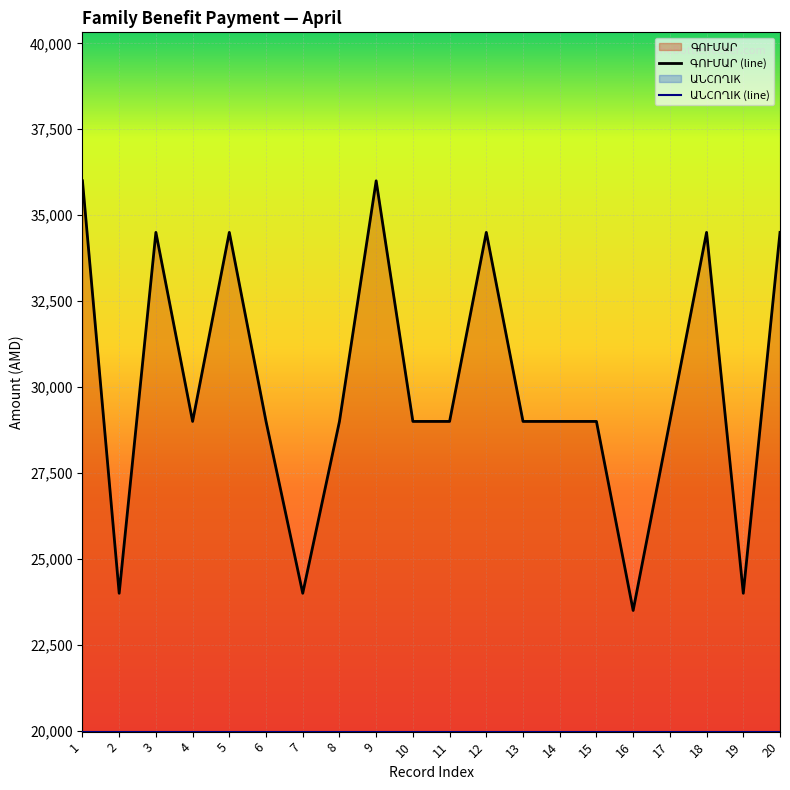

What is the ratio of the value at 6 to the value at 10?

1.0